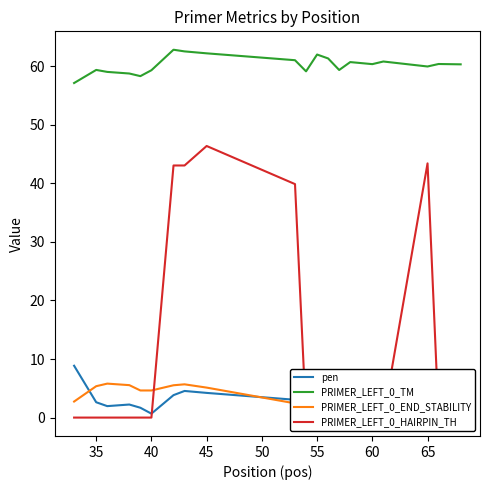

What is the difference between the second highest and minimum values in the PRIMER_LEFT_0_HAIRPIN_TH series?

43.4